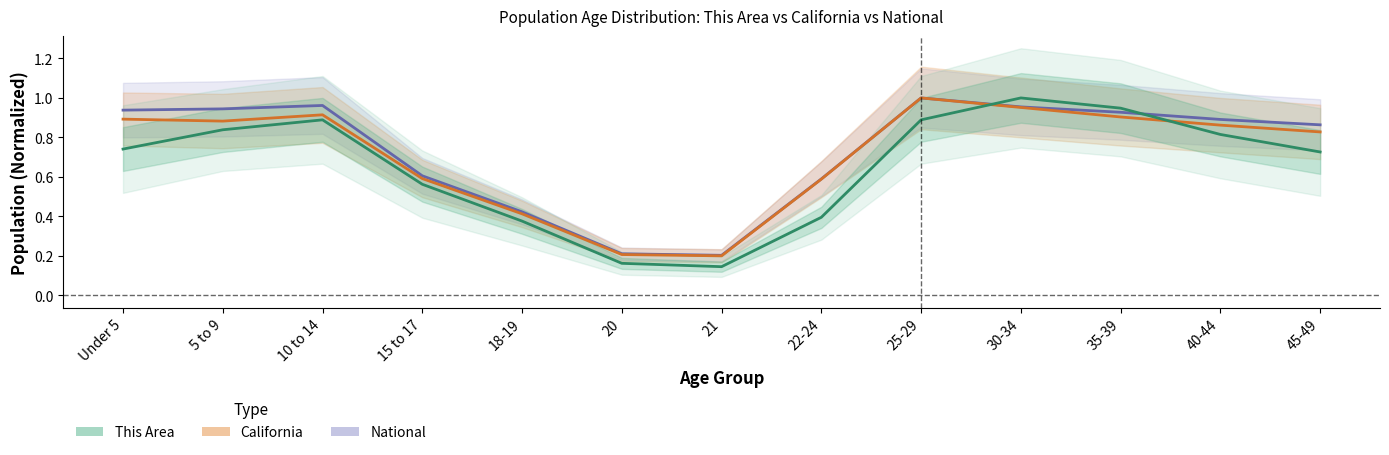

True or false: California and National intersect in this chart.

False